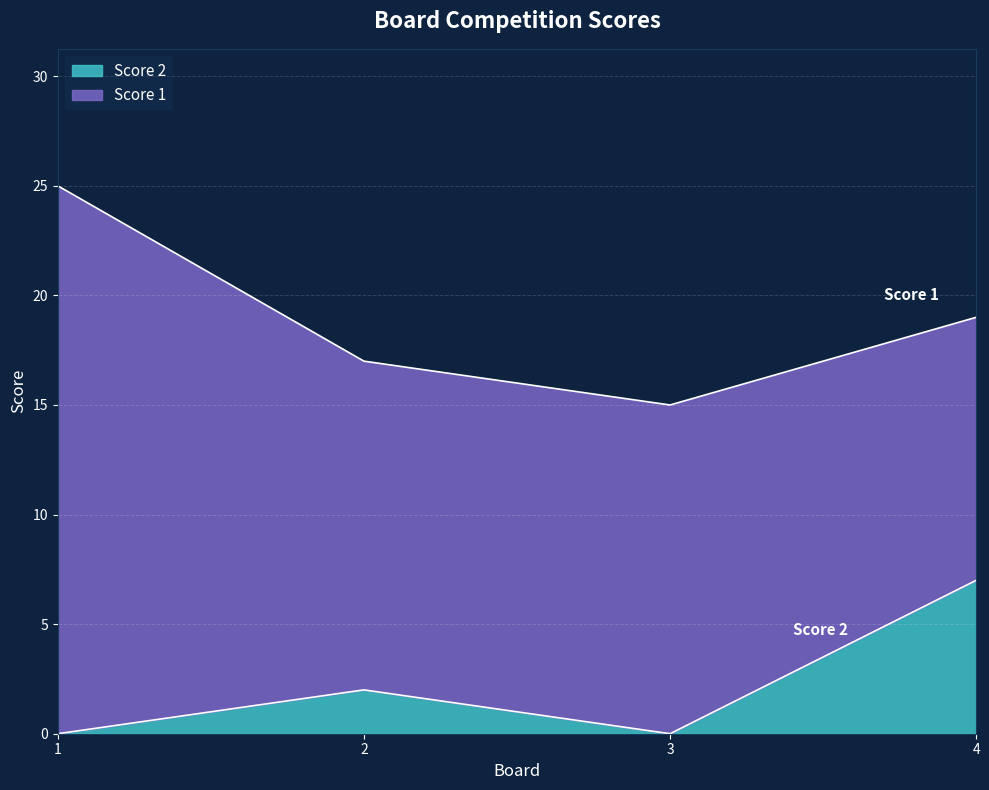

Count the values in the range 0 to 7.

4